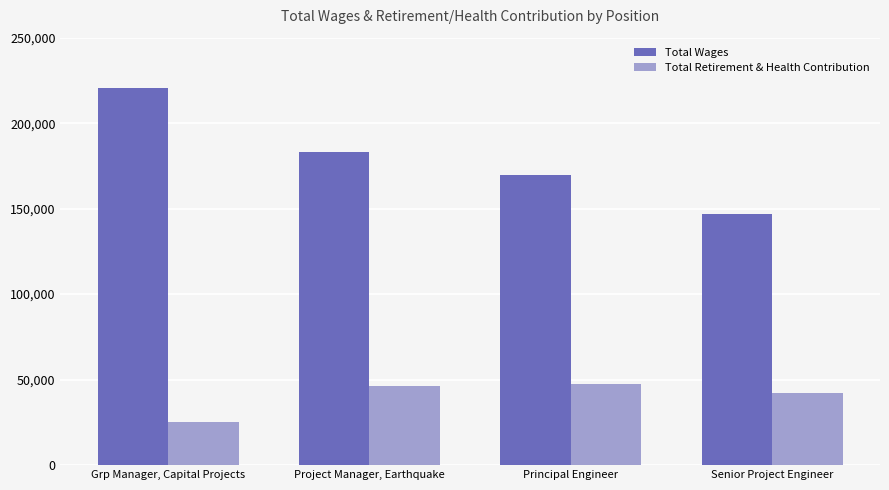

What is the spread (max minus min) of values at Principal Engineer?

122221